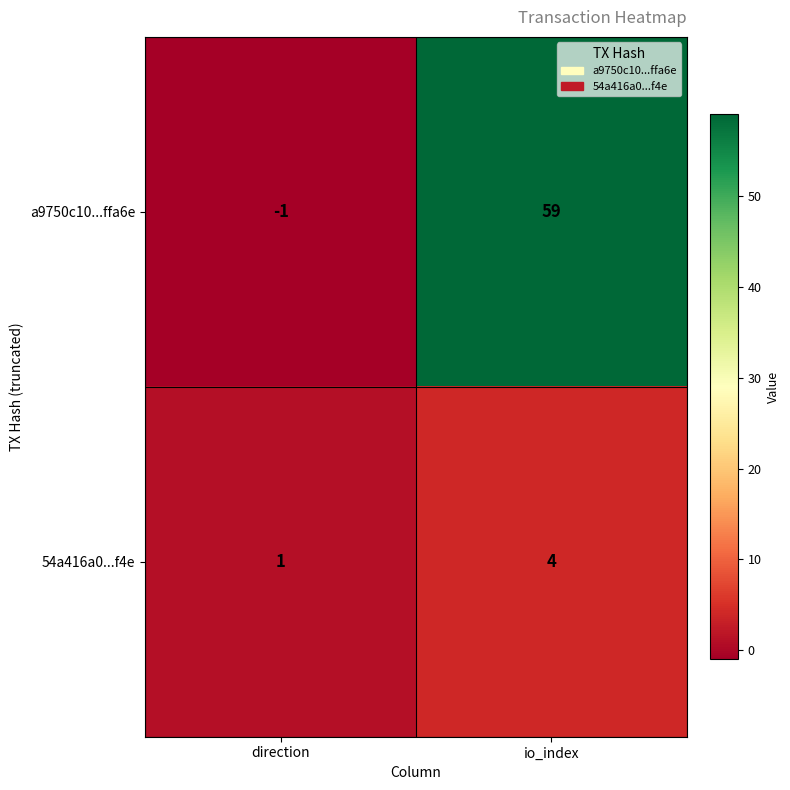

Rank the series by their maximum value, from lowest to highest.

54a416a0...f4e, a9750c10...ffa6e